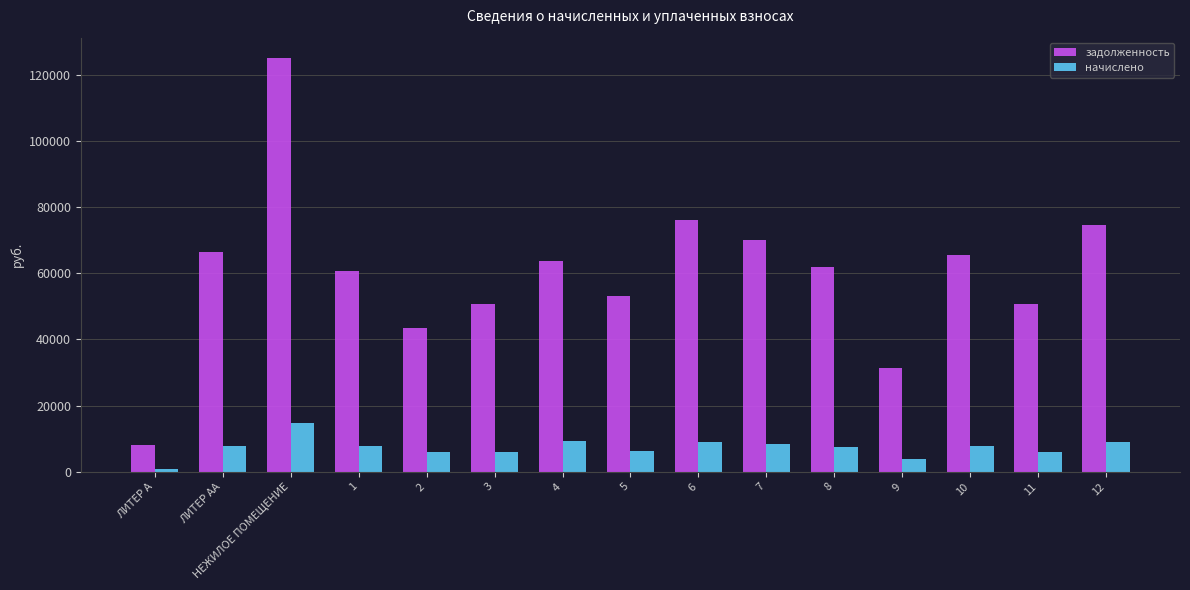

Count the number of categories in the chart.

15